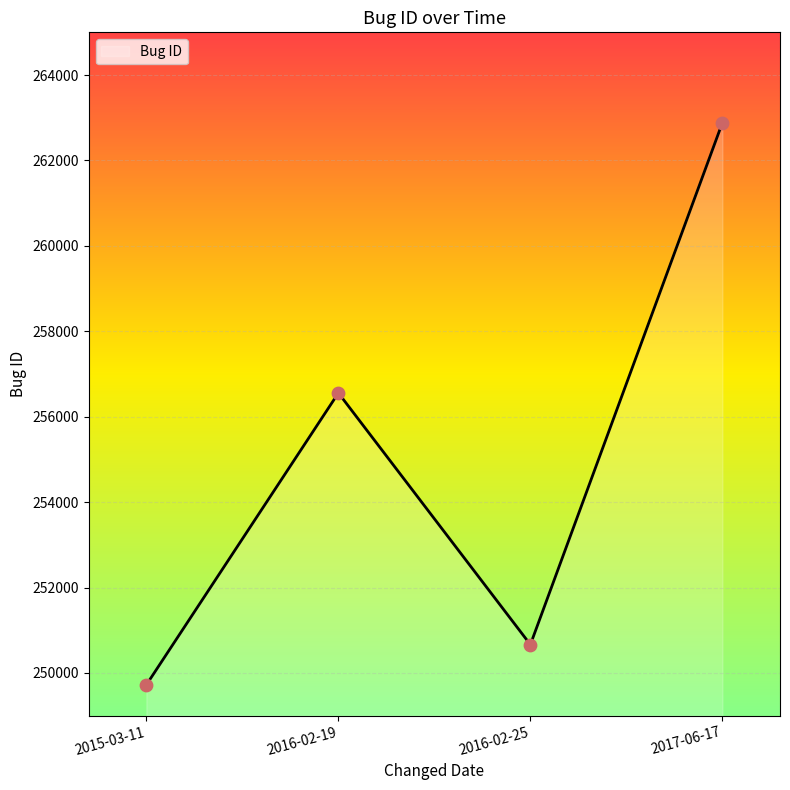

What is the change in value from 2016-02-25 to 2017-06-17?

+12219